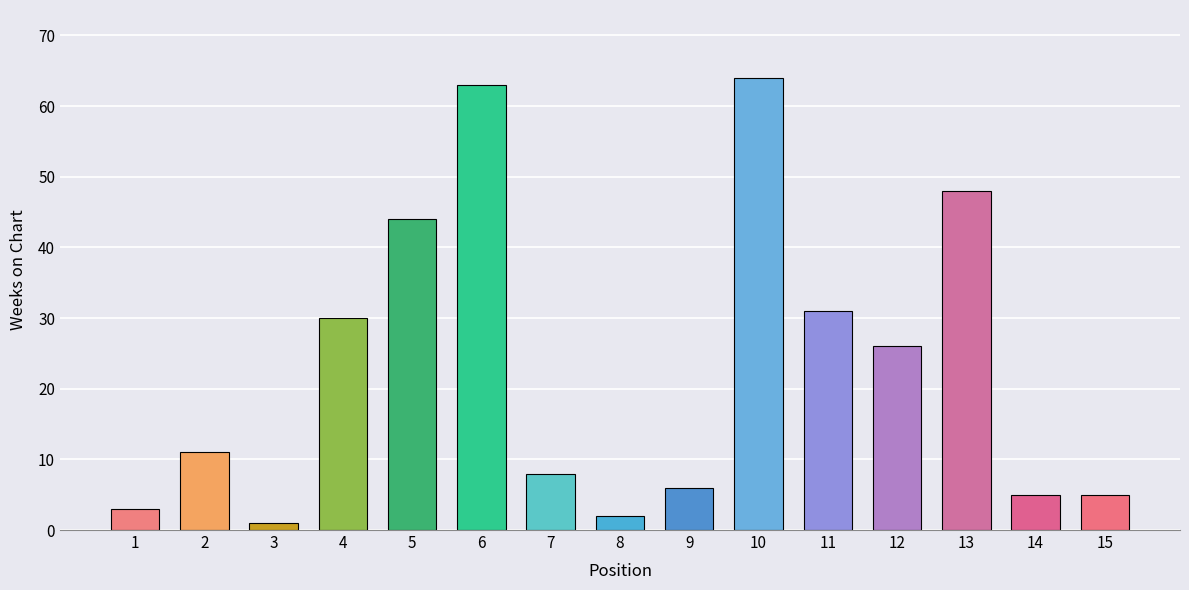

Which category has the lowest value across all series?

3